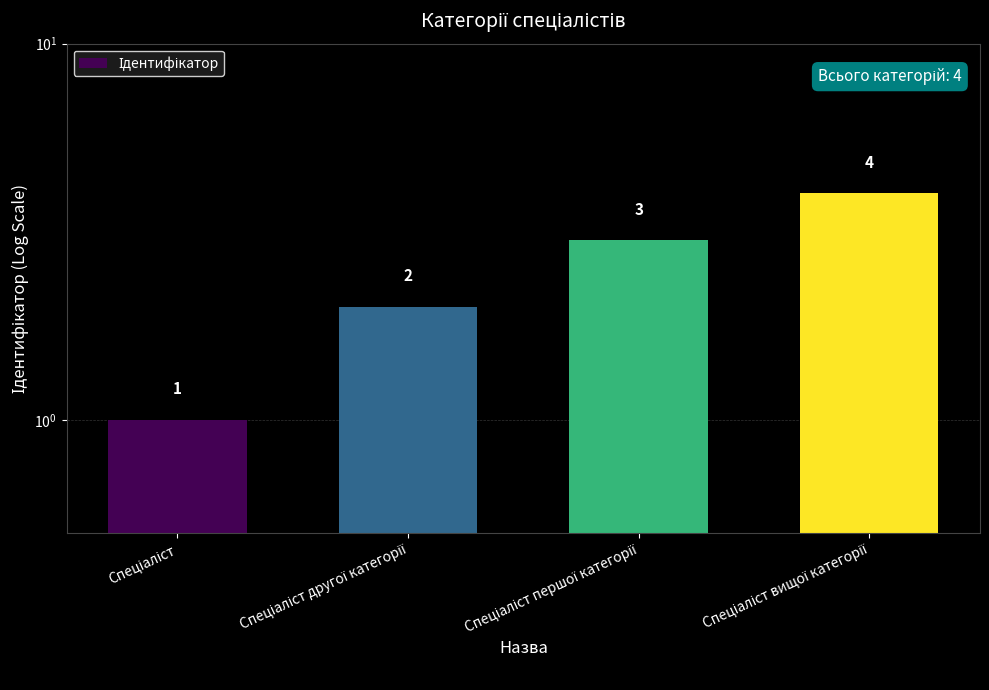

Reading left to right, extract all data points from this chart.

1	2	3	4